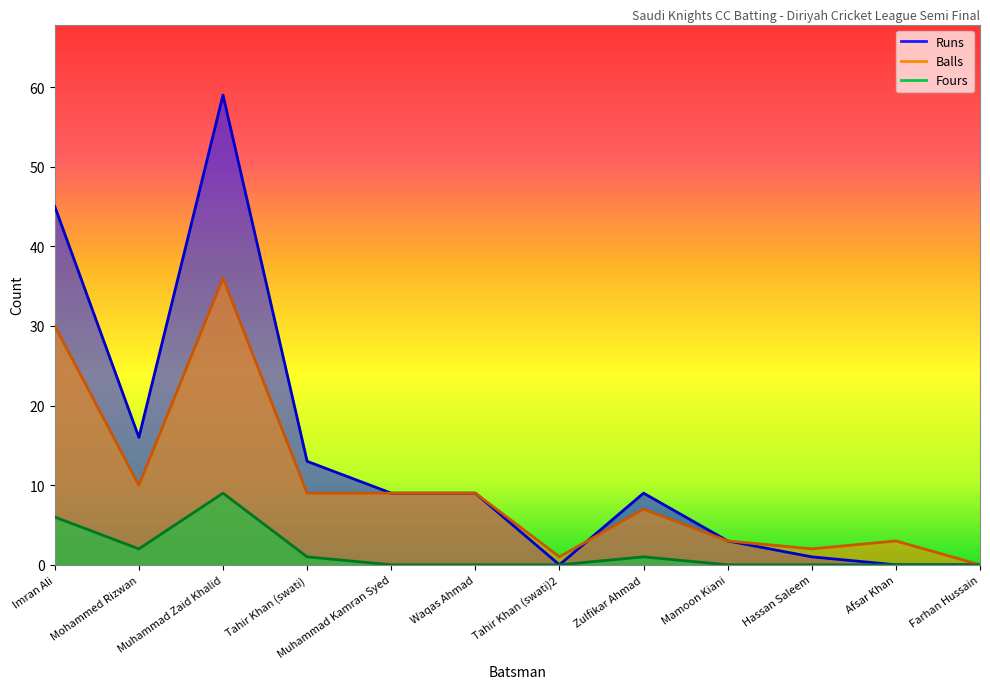

Rank the series by their maximum value, from highest to lowest.

Runs, Balls, Fours